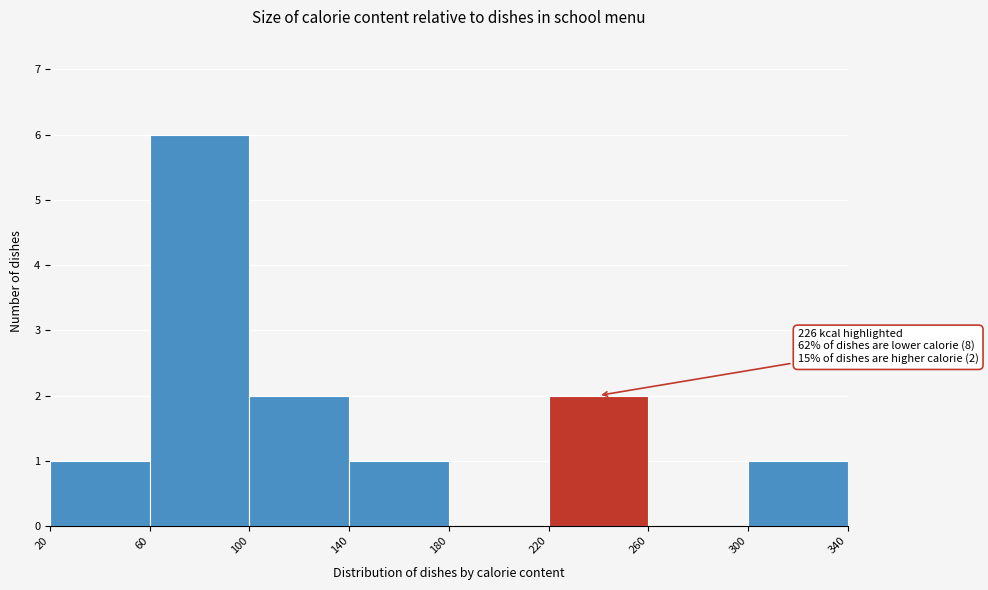

Over which range of the x-axis is the bar tallest?

60 to 100